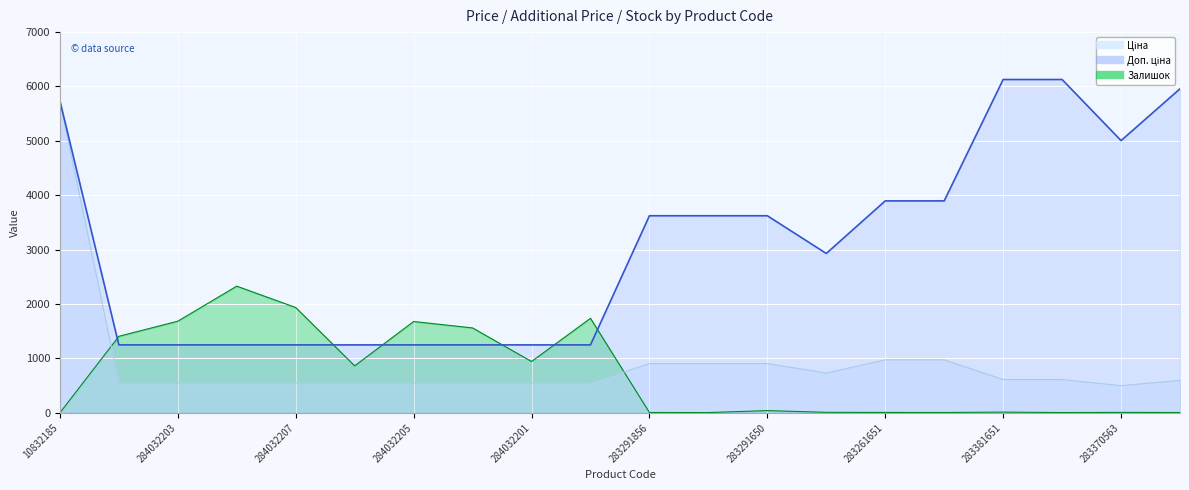

In Доп. ціна, how many points are lower than both neighbors (excluding endpoints)?

2